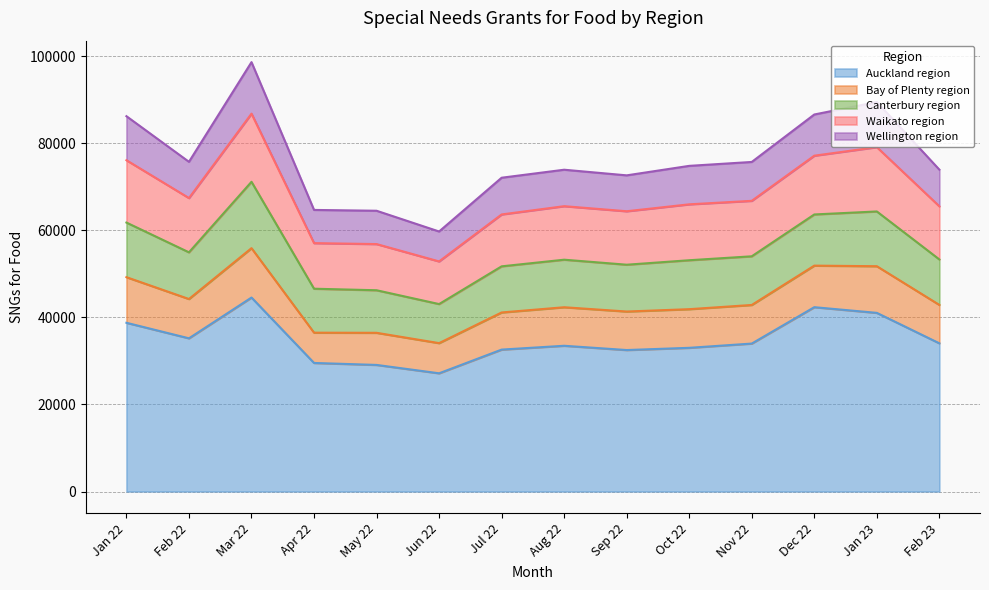

What position from the right is Aug 22?

7